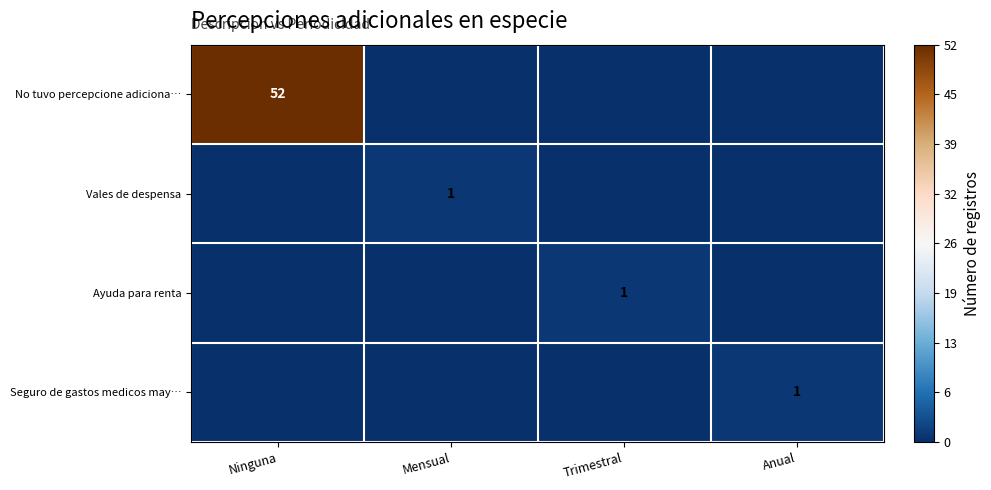

At which label is Vales de despensa closest to 0?

Ninguna